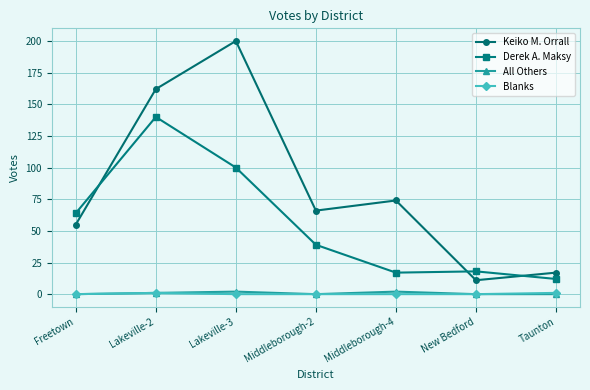

What is the sum of the Blanks values at Lakeville-2 and Lakeville-3?

1